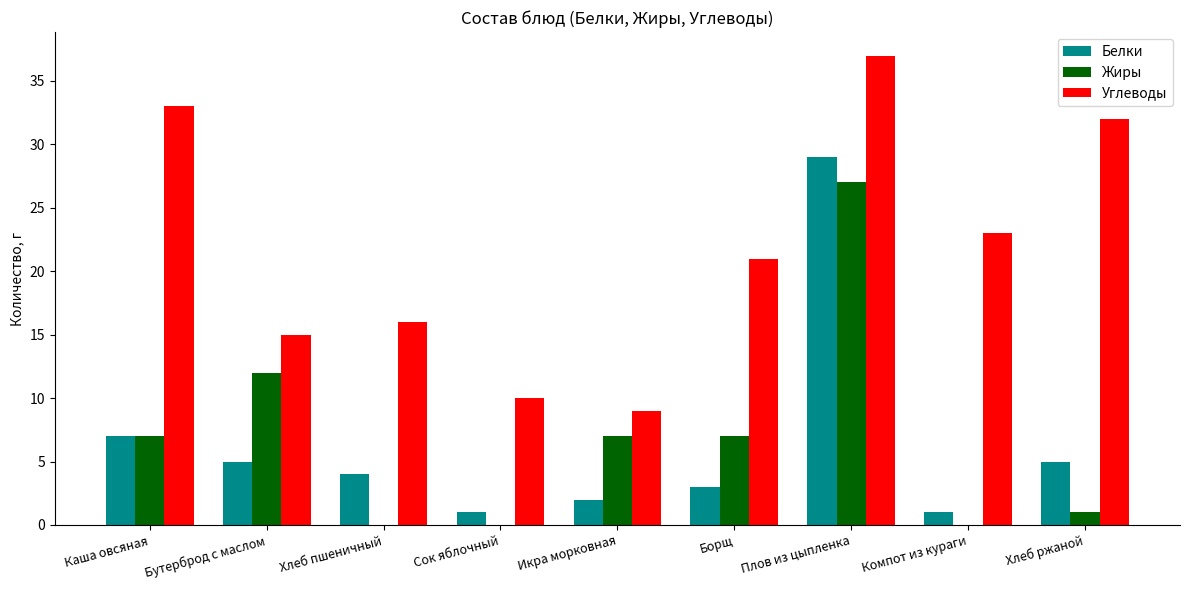

At which category is the sum across all series the highest?

Плов из цыпленка